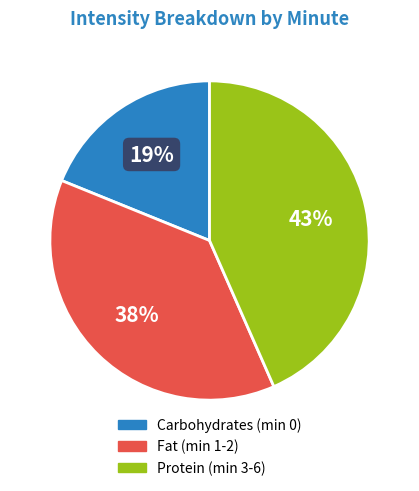

Is there a majority slice in this chart?

No